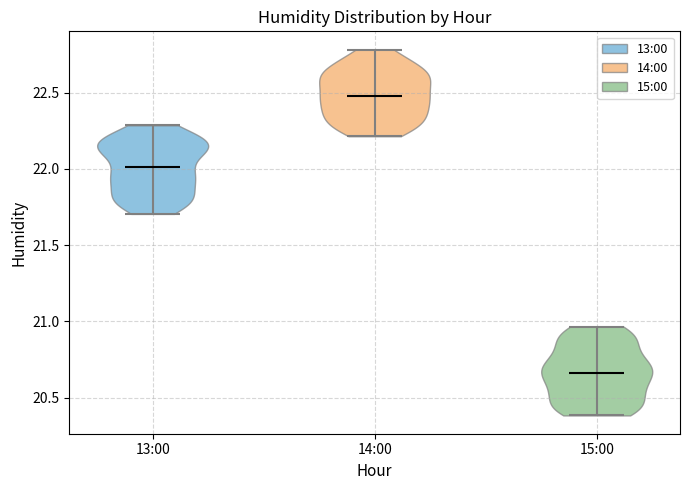

What is the highest point the violin for 15:00 reaches on the y-axis? The values are not printed on the chart, so give them approximately, as read against the axis.

20.95